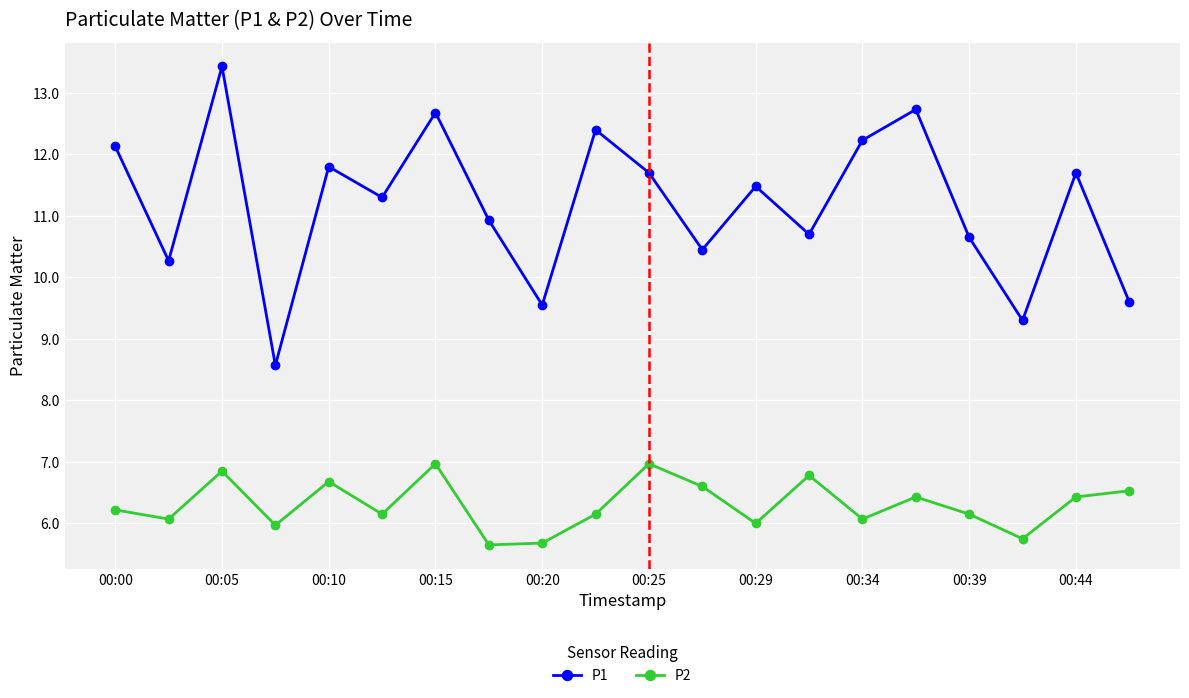

What is the value of the P1 point at the 1st from the left?

12.1